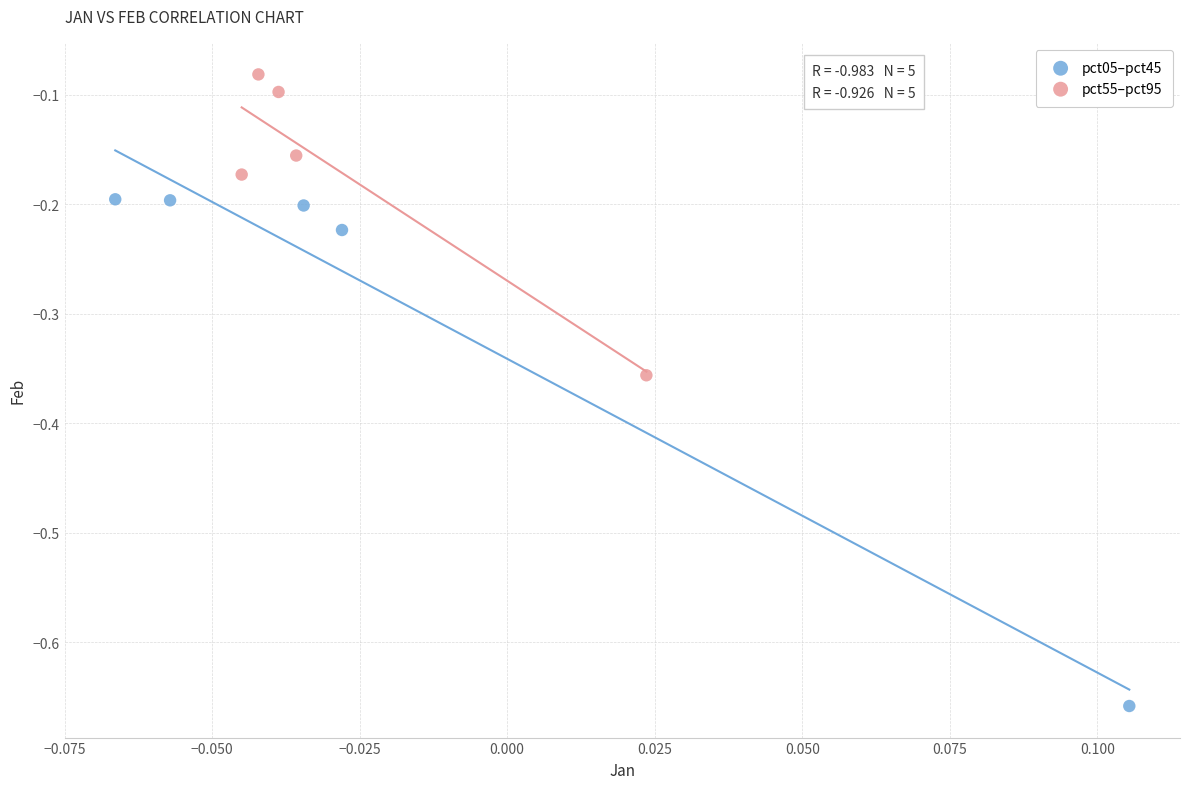

Which series has the largest Y range (max minus min)?

pct05–pct45